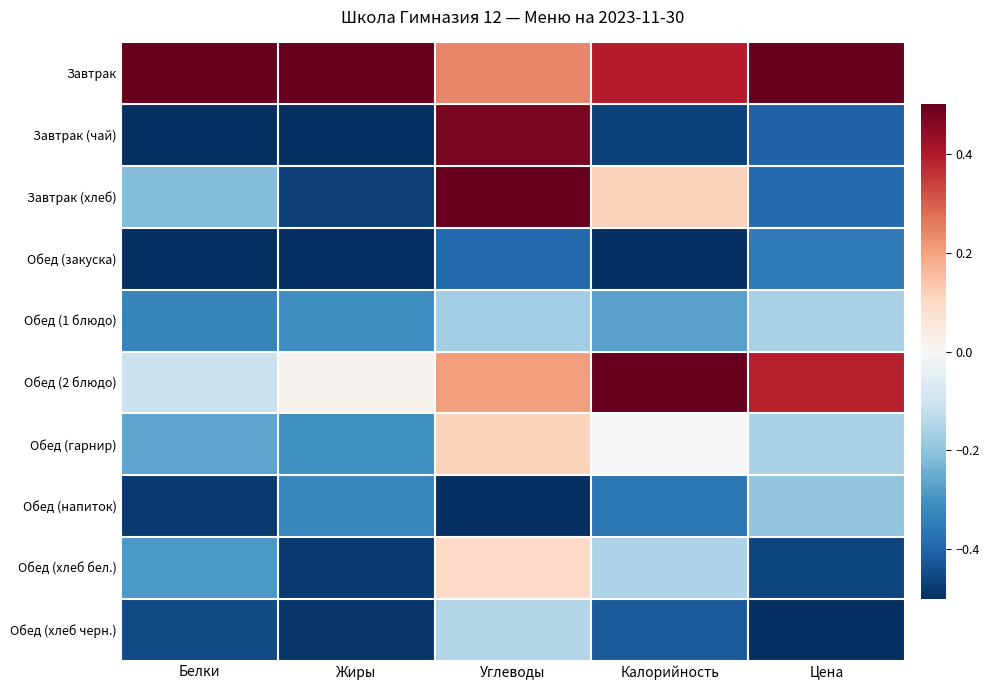

Which series has the largest range (max minus min)?

Завтрак (чай)